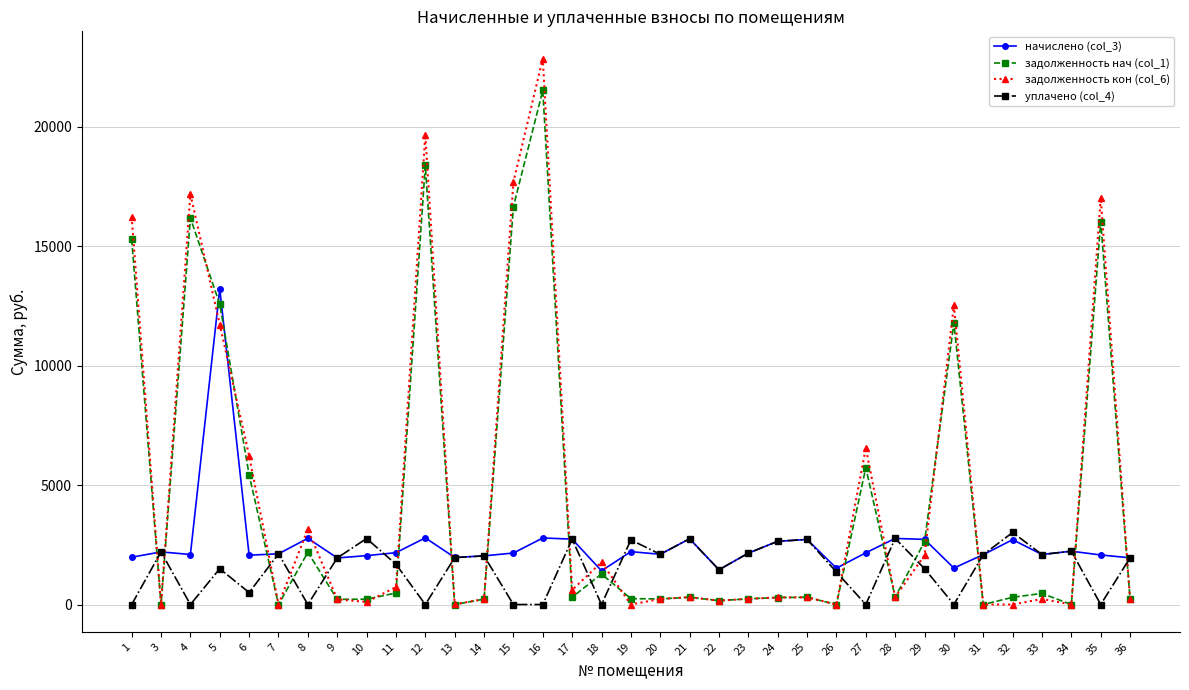

At which category does задолженность нач (col_1) reach its first local valley?

3